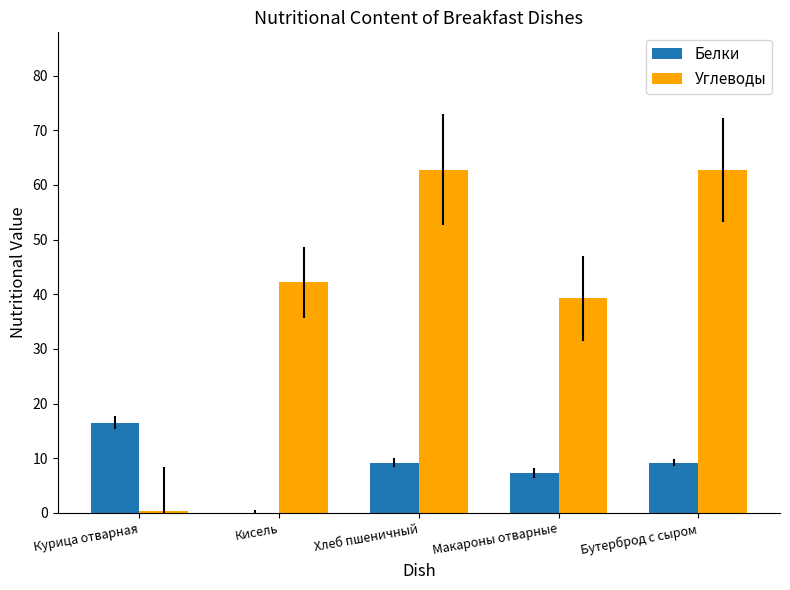

What is the sum of all Белки values?

42.2